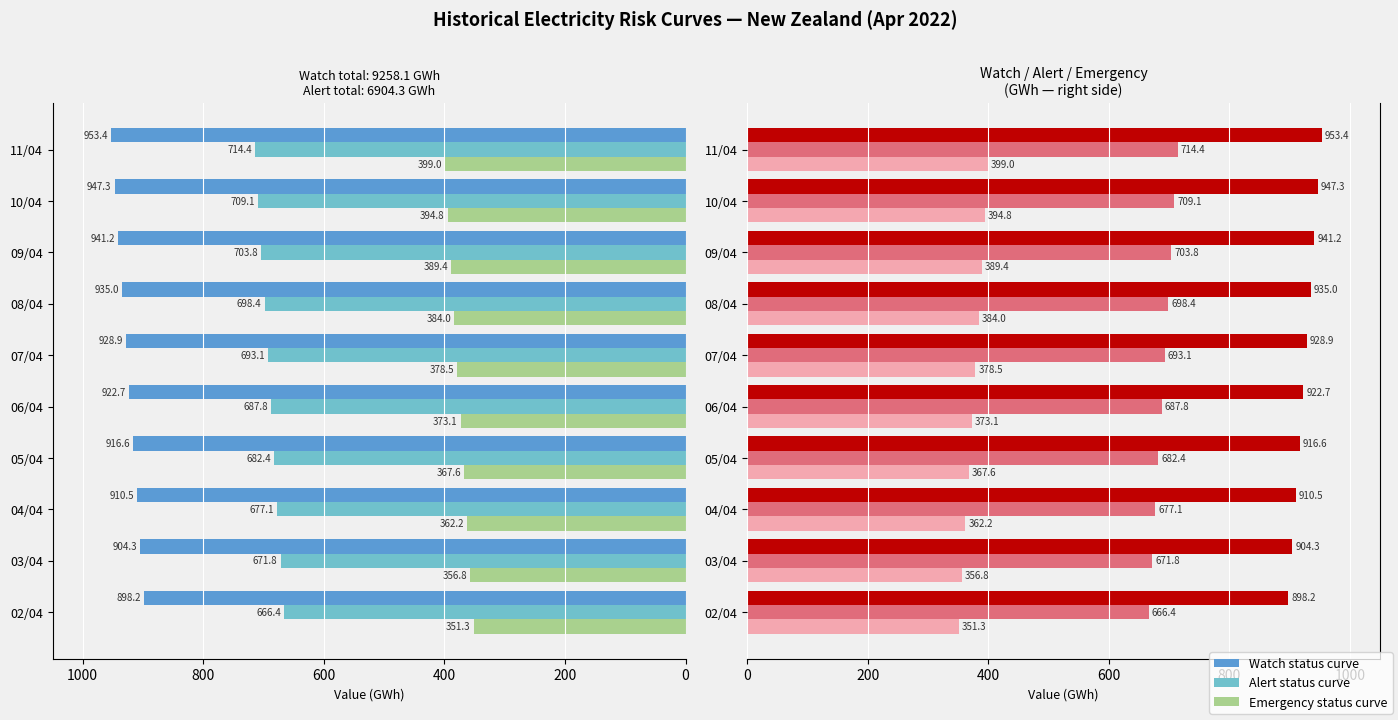

The Watch status curve series shows 1237.5 at 08/04. True or false?

False